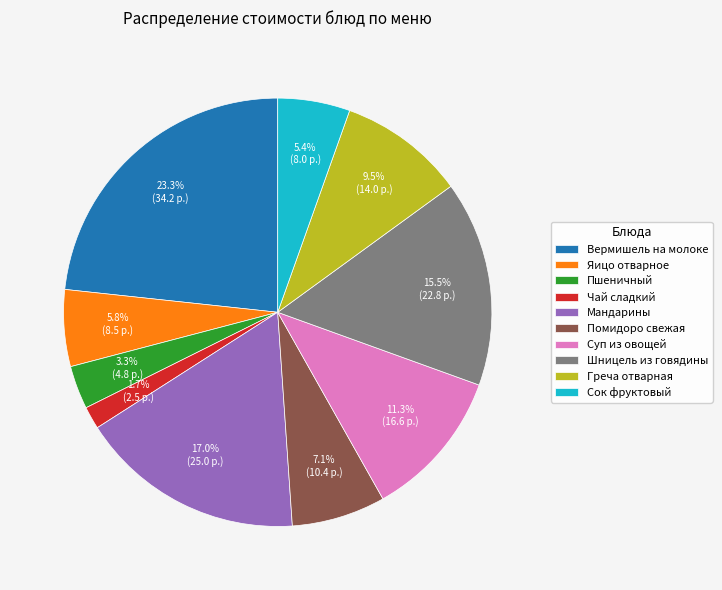

Which slice is the smallest?

Чай сладкий